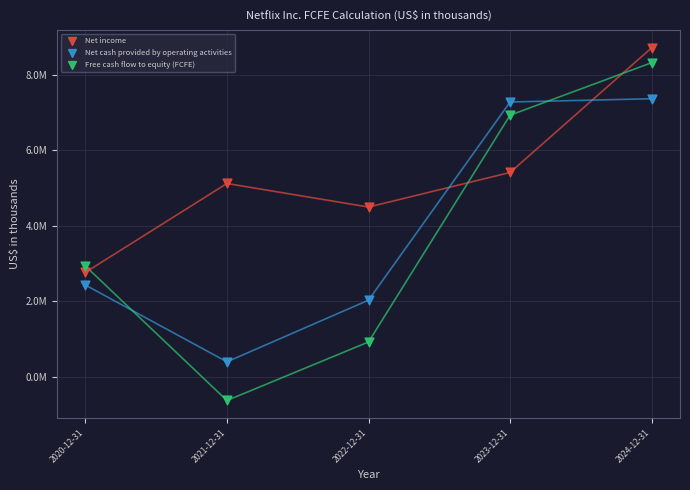

Which series reaches the maximum Y coordinate?

Net income